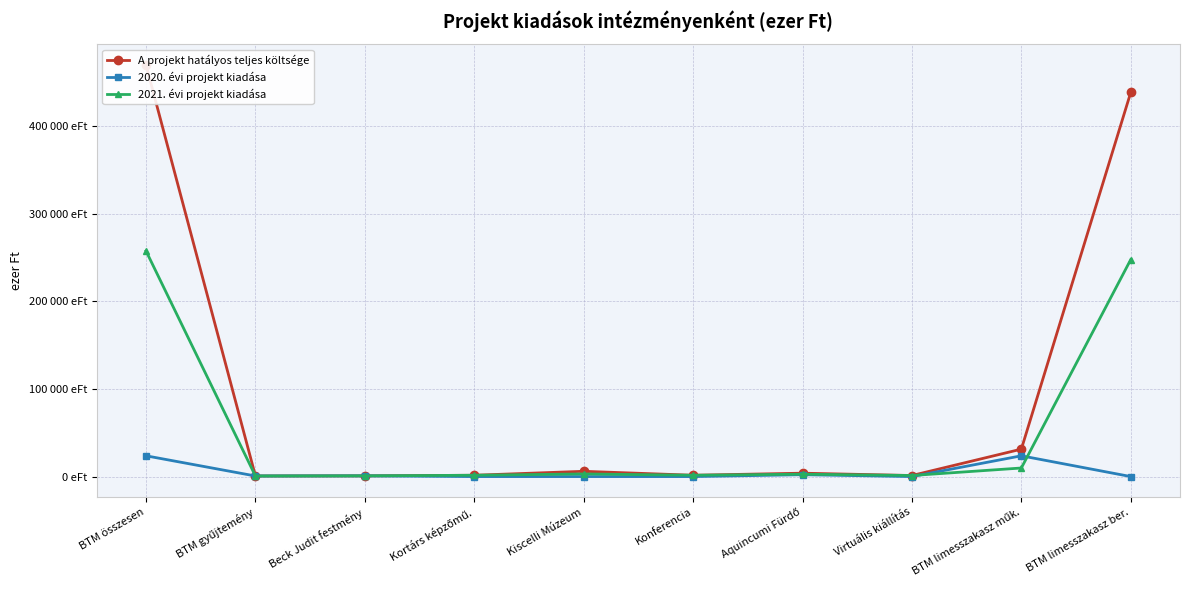

What position from the left is Aquincumi Fürdő?

7